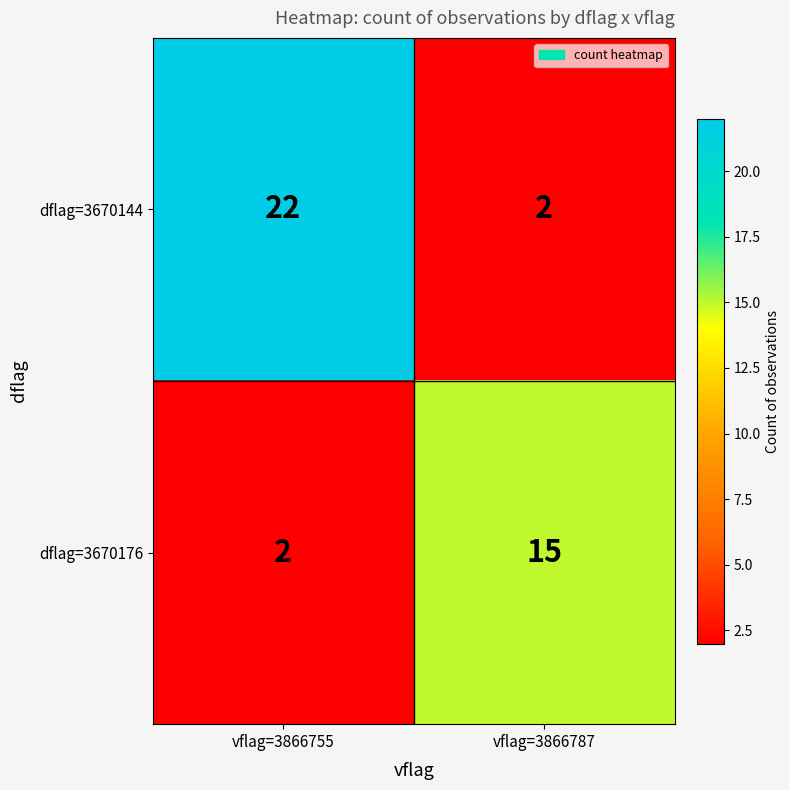

Which series has the largest total across all categories?

dflag=3670144